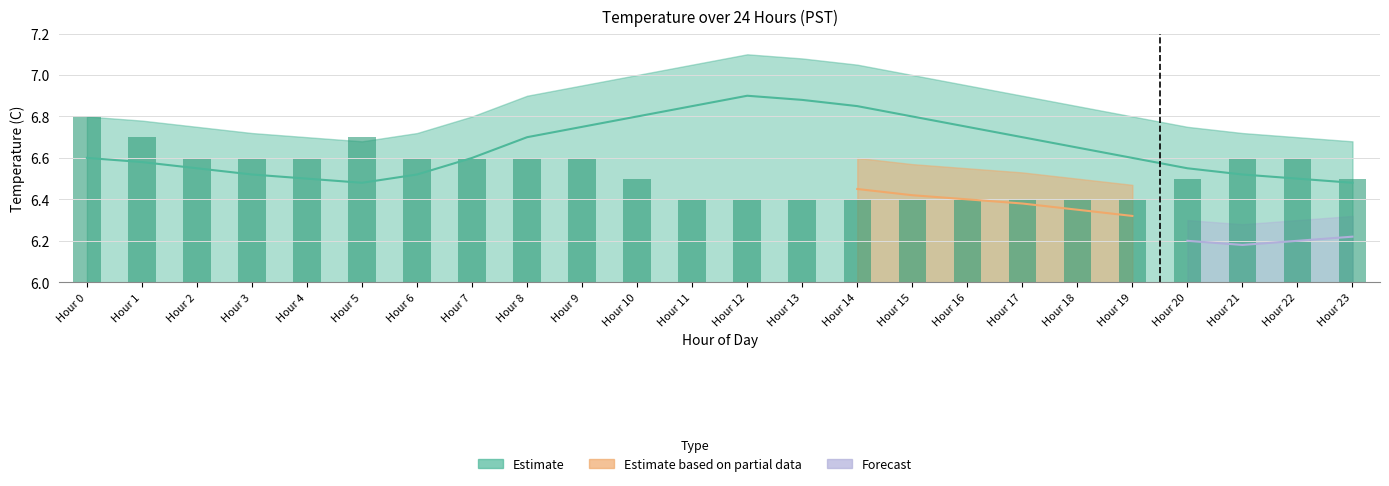

Between Hour 3 and Hour 9, which series saw the biggest shift?

Estimate